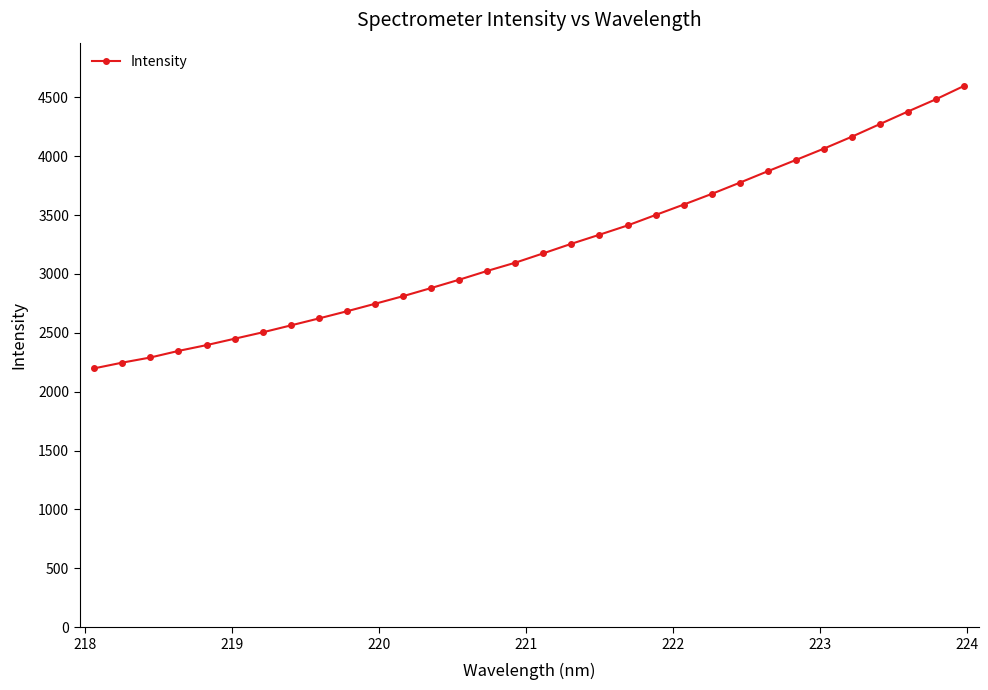

What is the difference between the maximum and second lowest values?

2349.1